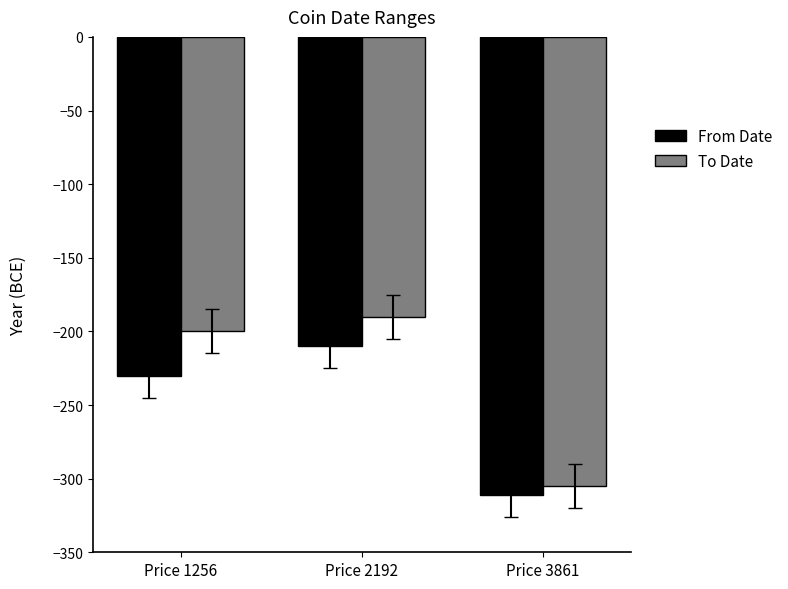

Is it true that From Date equals -211 at Price 3861?

False